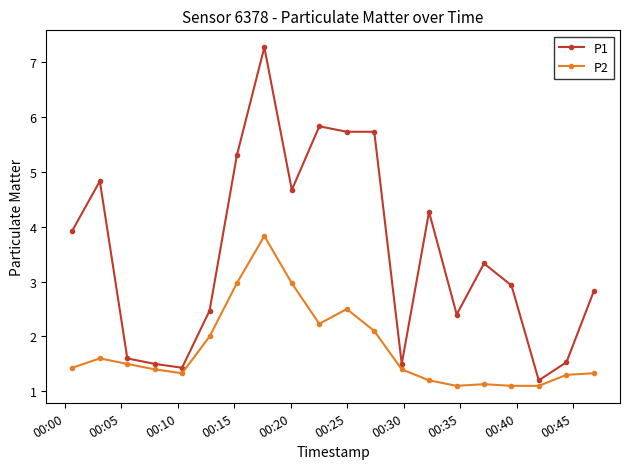

Which series has the widest spread of values?

P1